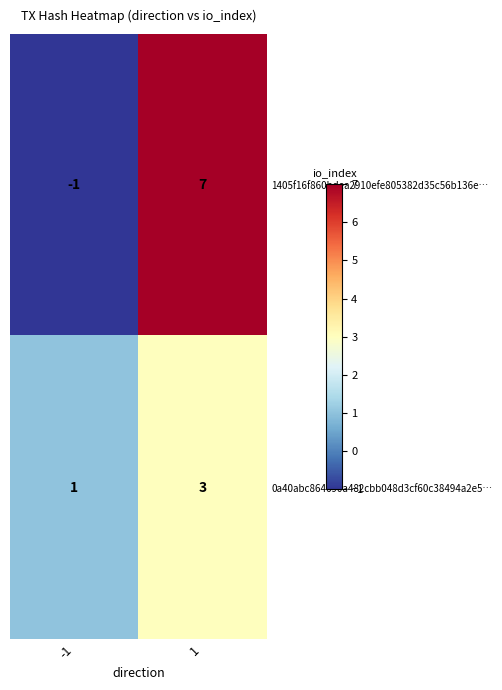

Reading left to right, extract all data points from this chart.

1405f16f860bdea2910efe805382d35c56b136e…: -1=-1	1=7
0a40abc864690a482cbb048d3cf60c38494a2e5…: -1=1	1=3